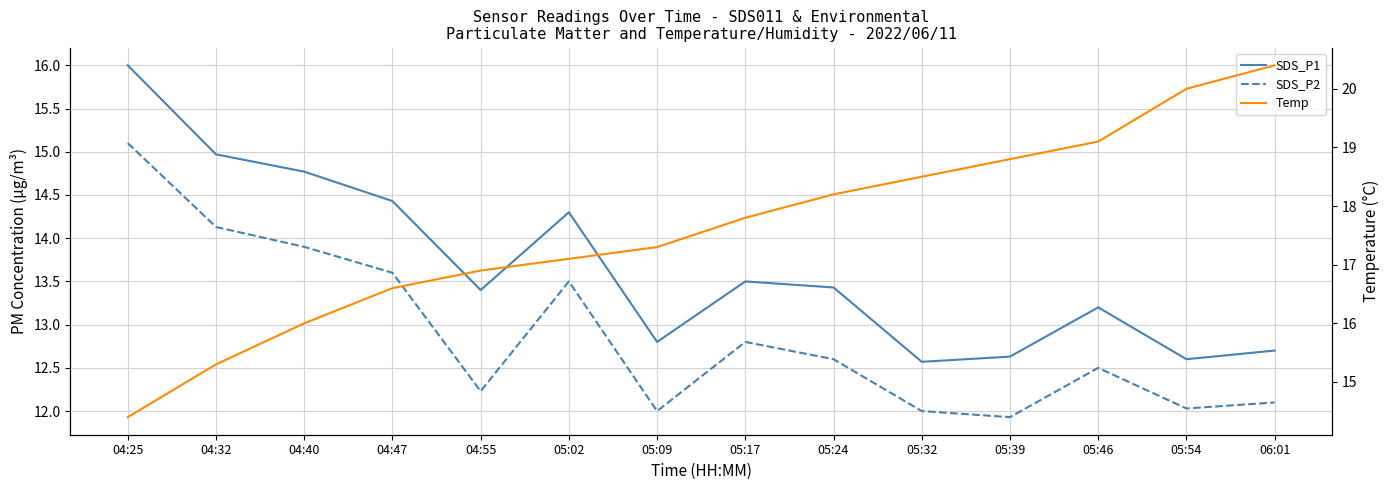

Which series has the largest total across all categories?

Temp